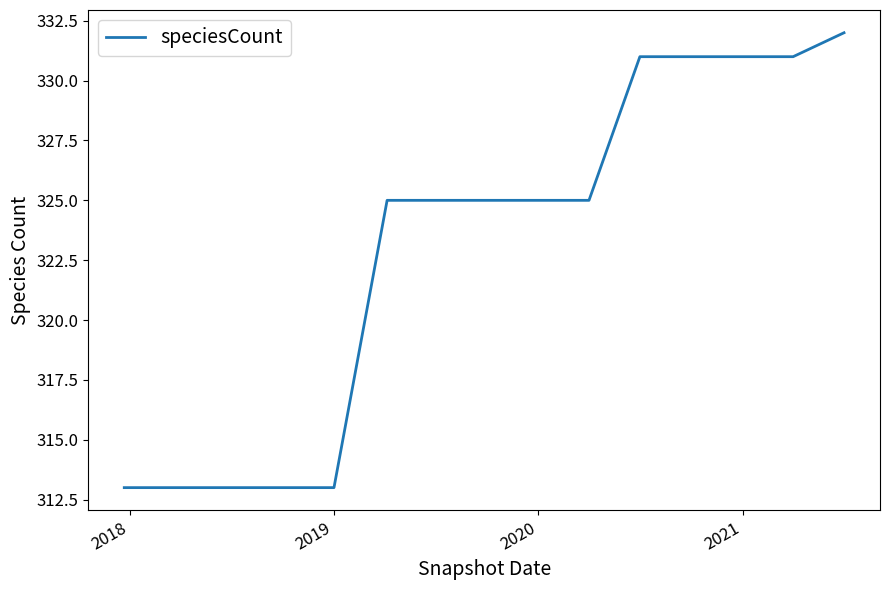

What is the difference between the maximum and minimum values?

19